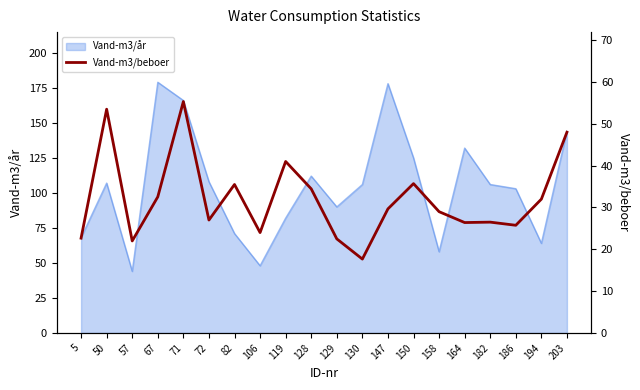

Reading right to left, what are all the values shown in this chart?

203=48.0	194=32.0	186=25.8	182=26.5	164=26.4	158=29.0	150=35.7	147=29.7	130=17.7	129=22.5	128=34.5	119=41.0	106=24.0	82=35.5	72=27.0	71=55.3	67=32.5	57=22.0	50=53.5	5=22.7